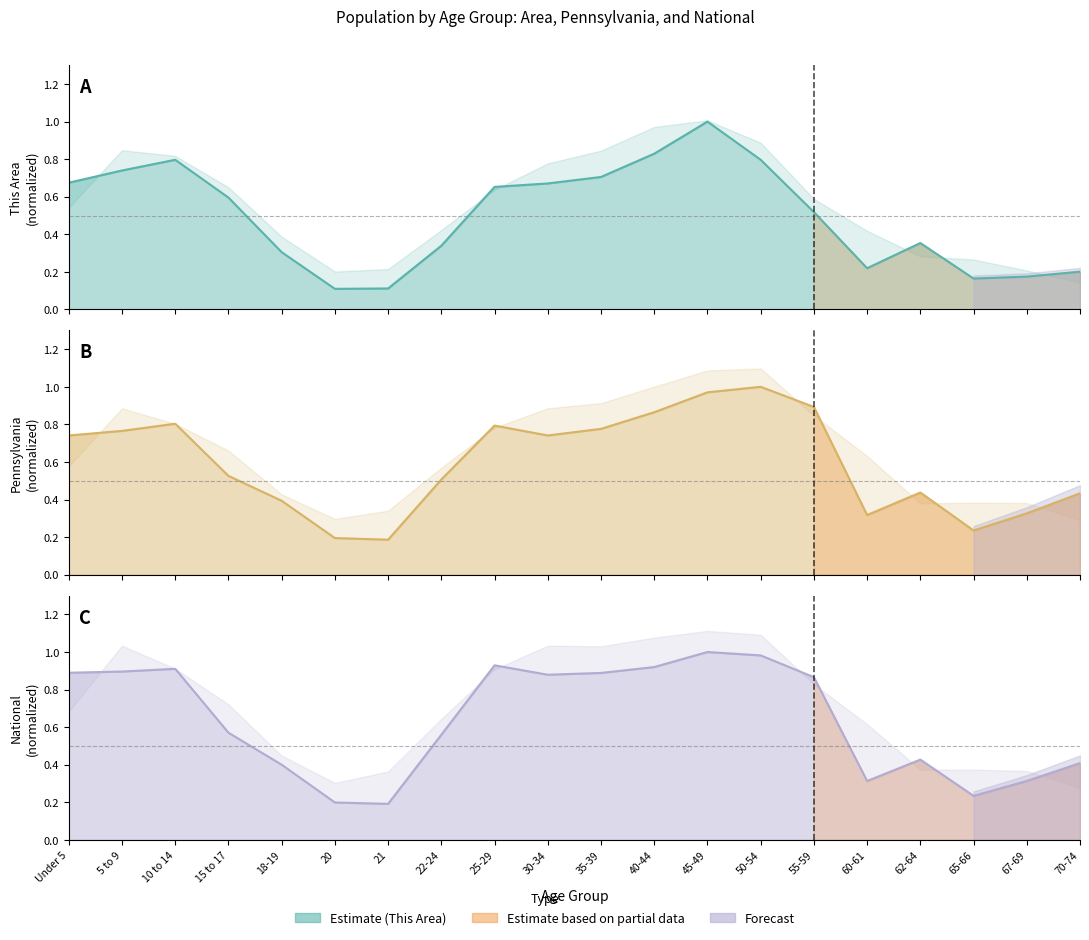

Is the value of National at 60-61 greater than the value of This Area at 45-49?

No